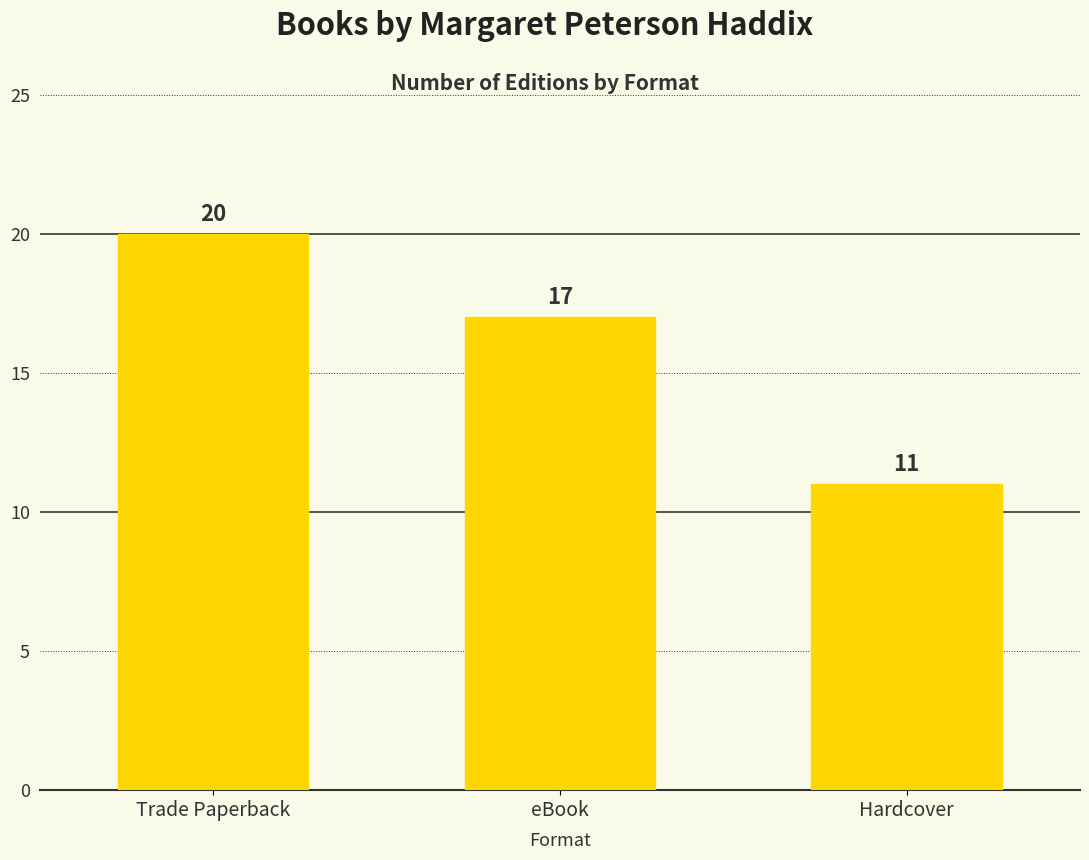

The value at Trade Paperback is 20. True or false?

True